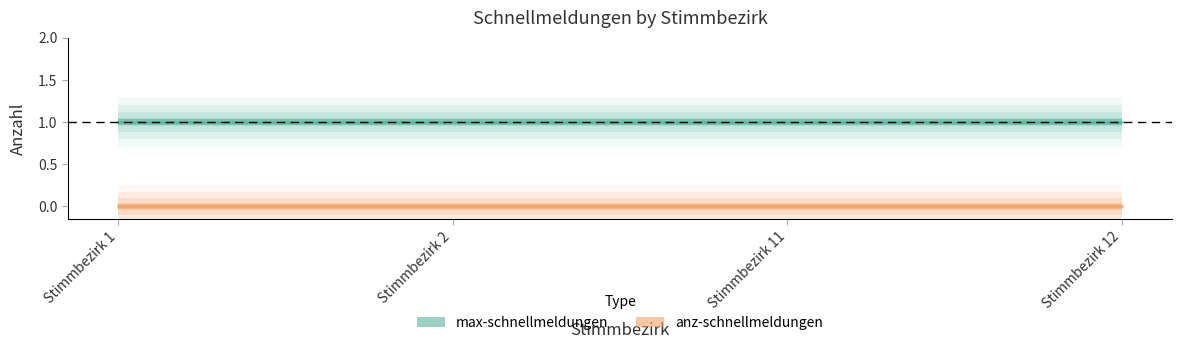

How many lines are shown in the chart?

2